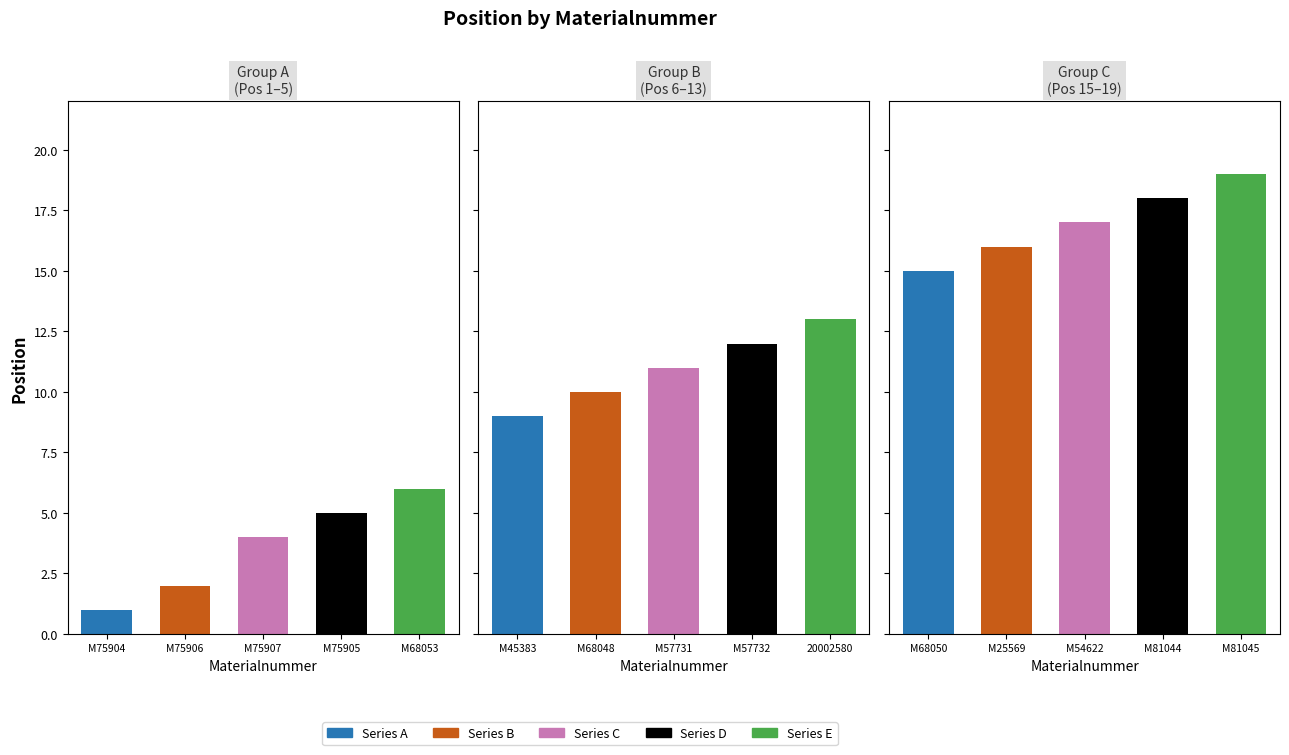

The value at M68050 is 20. True or false?

False